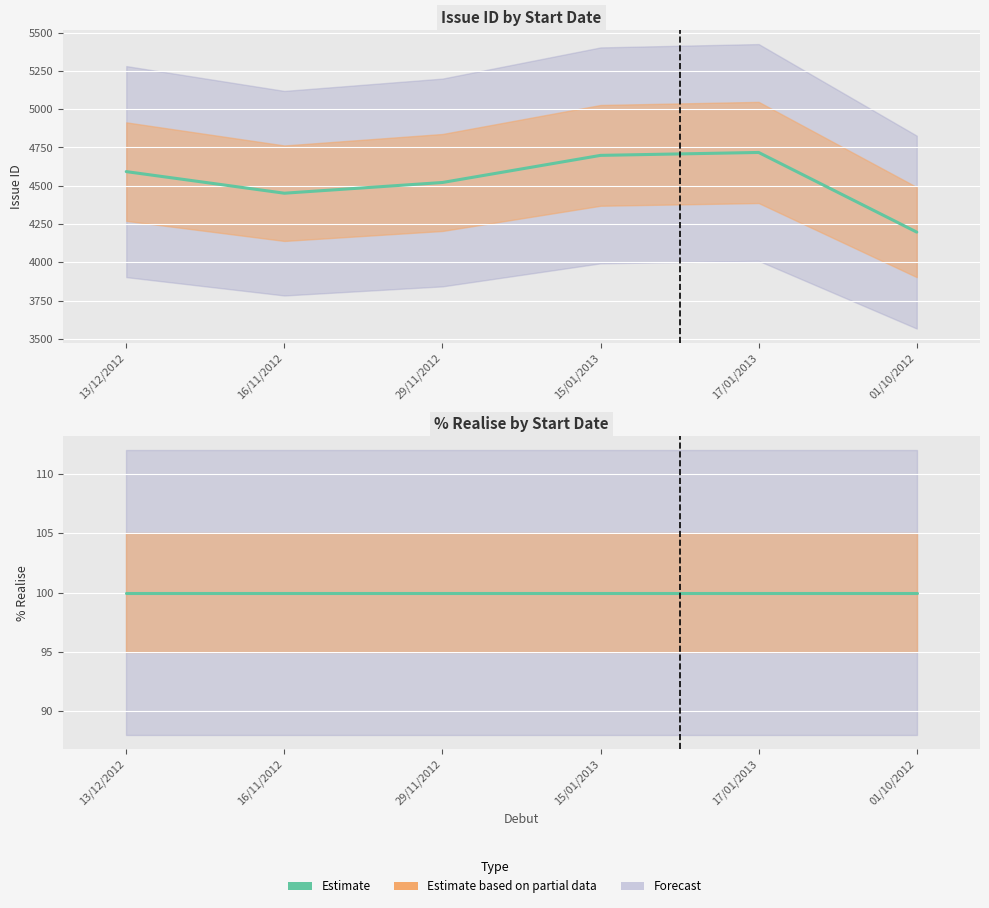

At 16/11/2012, list the series in order from smallest to largest.

% realise, Issue ID